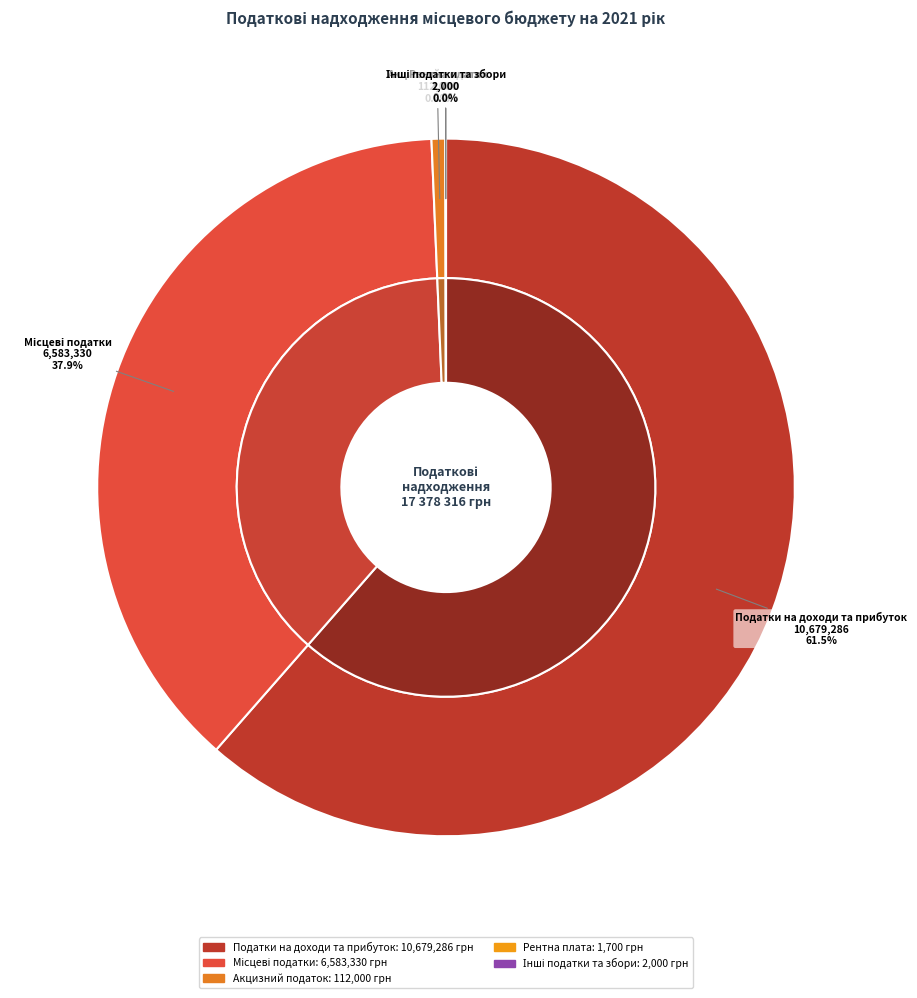

Combined, what portion of the pie is Рентна плата and Податки на доходи та прибуток?

61.5%